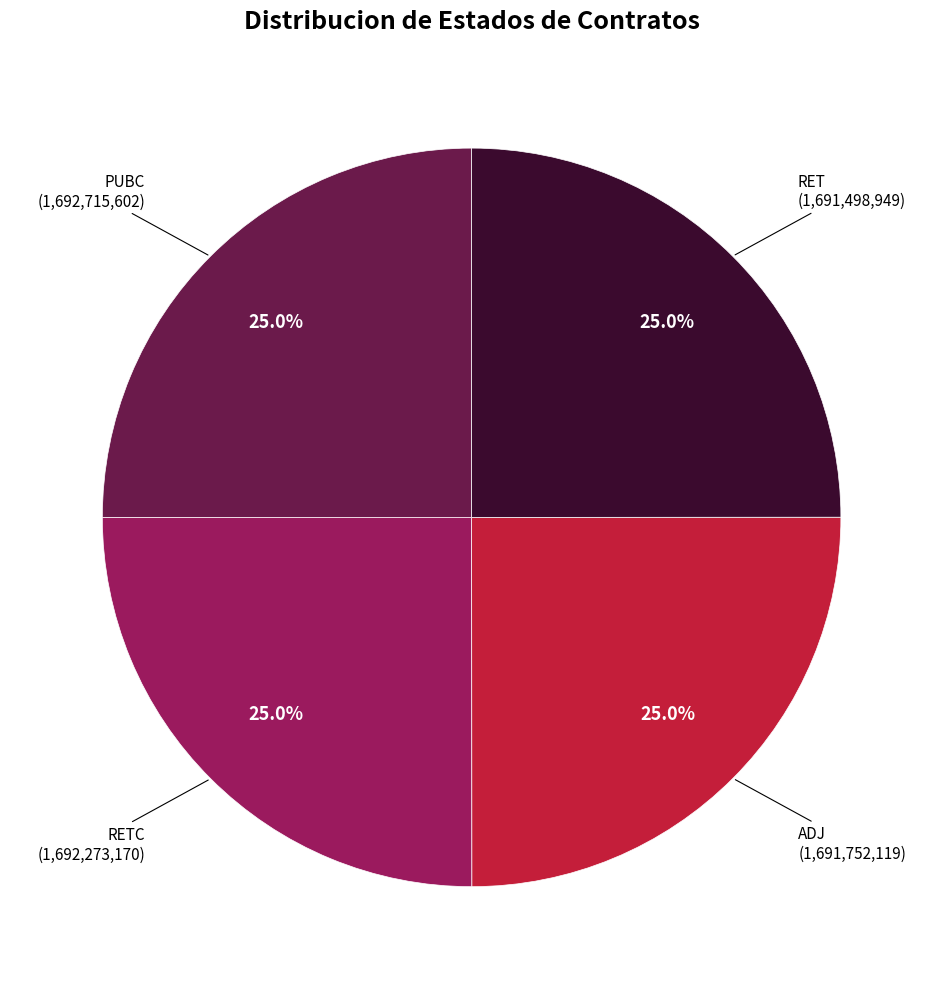

Does any single category account for the majority?

No